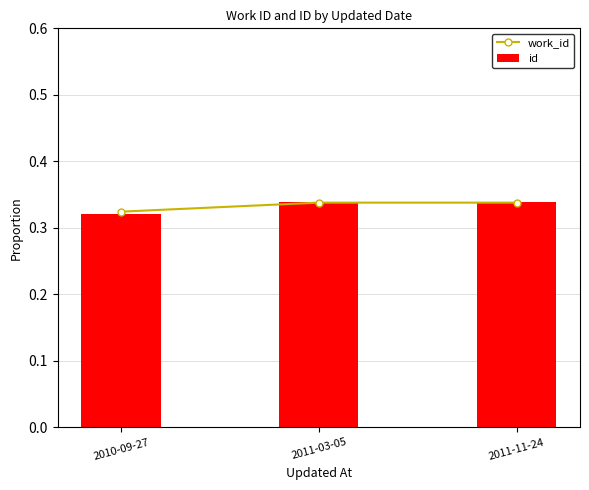

List the labels in order of work_id value, smallest first.

2010-09-27, 2011-03-05, 2011-11-24